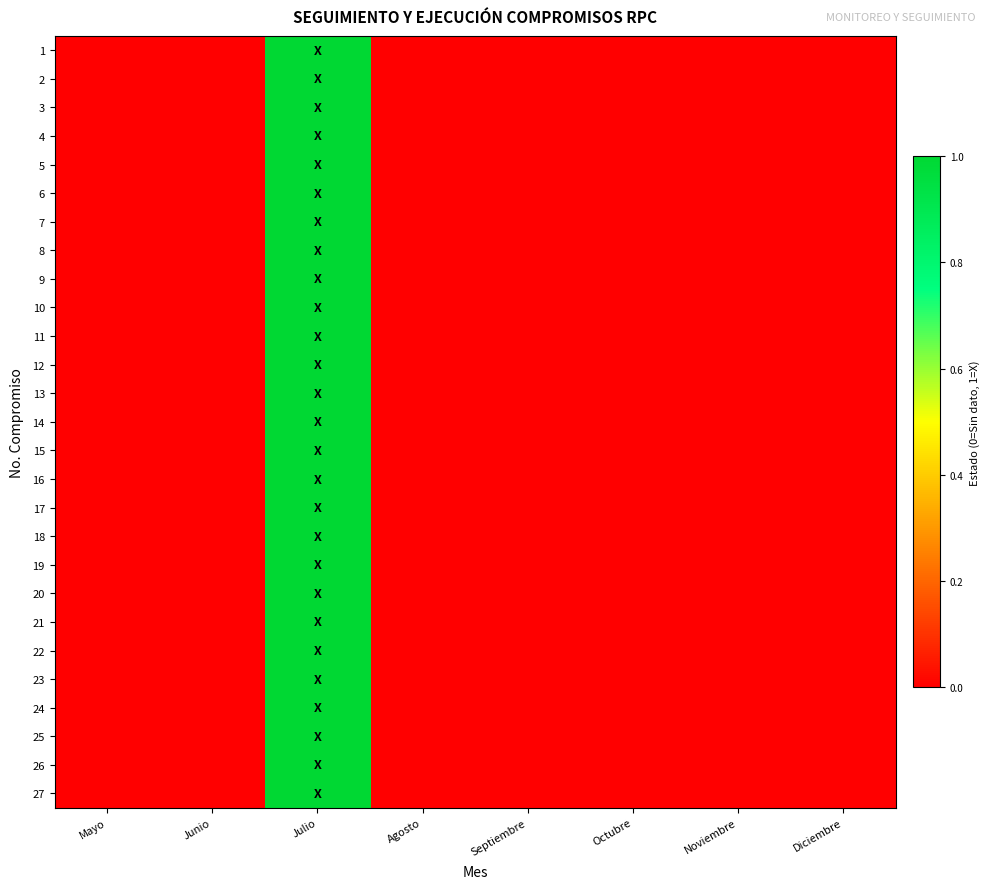

Rank the series by their maximum value, from lowest to highest.

1, 2, 3, 4, 5, 6, 7, 8, 9, 10, 11, 12, 13, 14, 15, 16, 17, 18, 19, 20, 21, 22, 23, 24, 25, 26, 27